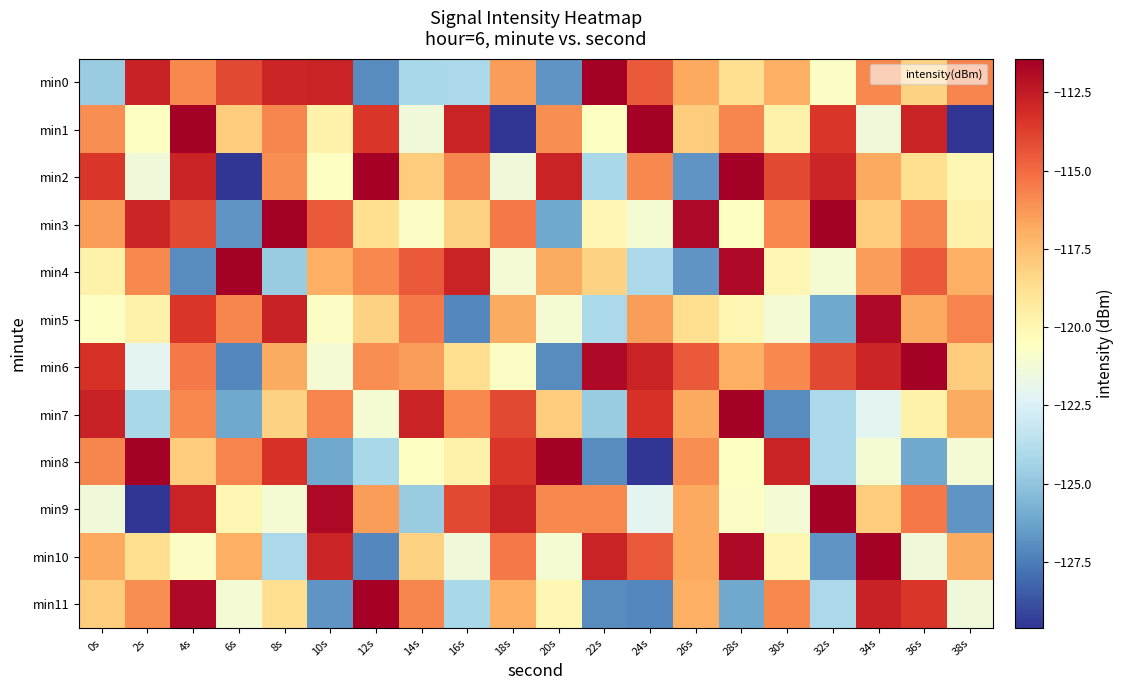

Reading right to left, what are all the values shown in this chart?

min0: 38s=-115.8	36s=-118.2	34s=-115.9	32s=-120.7	30s=-117.0	28s=-118.7	26s=-116.8	24s=-114.5	22s=-111.4	20s=-126.7	18s=-116.4	16s=-124.1	14s=-124.2	12s=-127.0	10s=-112.8	8s=-112.9	6s=-114.0	4s=-115.9	2s=-112.7	0s=-124.7
min1: 38s=-129.6	36s=-112.8	34s=-121.4	32s=-113.5	30s=-119.7	28s=-115.8	26s=-118.0	24s=-111.5	22s=-120.6	20s=-116.0	18s=-129.6	16s=-112.8	14s=-121.4	12s=-113.5	10s=-119.7	8s=-115.8	6s=-118.0	4s=-111.5	2s=-120.6	0s=-116.0
min2: 38s=-120.1	36s=-118.7	34s=-116.8	32s=-112.9	30s=-114.0	28s=-111.4	26s=-126.7	24s=-115.9	22s=-124.2	20s=-112.8	18s=-121.4	16s=-115.8	14s=-118.0	12s=-111.5	10s=-120.6	8s=-116.0	6s=-129.6	4s=-112.8	2s=-121.4	0s=-113.5
min3: 38s=-119.7	36s=-115.8	34s=-118.0	32s=-111.5	30s=-115.9	28s=-120.6	26s=-111.8	24s=-121.1	22s=-120.1	20s=-126.1	18s=-115.5	16s=-118.2	14s=-120.7	12s=-118.7	10s=-114.5	8s=-111.4	6s=-126.7	4s=-114.0	2s=-112.9	0s=-116.4
min4: 38s=-117.0	36s=-114.5	34s=-116.4	32s=-121.1	30s=-120.1	28s=-111.8	26s=-126.7	24s=-124.1	22s=-118.2	20s=-116.9	18s=-121.2	16s=-112.8	14s=-114.5	12s=-115.9	10s=-117.0	8s=-124.7	6s=-111.4	4s=-127.0	2s=-115.9	0s=-119.7
min5: 38s=-115.8	36s=-116.8	34s=-111.8	32s=-126.1	30s=-121.2	28s=-120.1	26s=-118.7	24s=-116.4	22s=-124.1	20s=-121.1	18s=-116.9	16s=-127.2	14s=-115.5	12s=-118.2	10s=-120.7	8s=-112.7	6s=-115.8	4s=-113.5	2s=-119.7	0s=-120.6
min6: 38s=-118.0	36s=-111.5	34s=-112.9	32s=-114.0	30s=-115.9	28s=-117.0	26s=-114.5	24s=-112.8	22s=-111.8	20s=-127.0	18s=-120.7	16s=-118.7	14s=-116.4	12s=-116.0	10s=-121.2	8s=-116.9	6s=-127.2	4s=-115.5	2s=-122.1	0s=-113.3
min7: 38s=-116.9	36s=-119.7	34s=-122.1	32s=-124.1	30s=-127.0	28s=-111.5	26s=-116.8	24s=-113.3	22s=-124.7	20s=-118.0	18s=-114.0	16s=-115.9	14s=-112.8	12s=-121.1	10s=-115.8	8s=-118.2	6s=-126.1	4s=-115.9	2s=-124.2	0s=-112.7
min8: 38s=-121.2	36s=-126.1	34s=-121.1	32s=-124.1	30s=-112.8	28s=-120.6	26s=-116.0	24s=-129.6	22s=-127.0	20s=-111.4	18s=-113.5	16s=-119.7	14s=-120.6	12s=-124.2	10s=-126.1	8s=-113.3	6s=-115.8	4s=-118.0	2s=-111.5	0s=-115.8
min9: 38s=-126.7	36s=-115.5	34s=-118.0	32s=-111.5	30s=-121.2	28s=-120.7	26s=-116.8	24s=-122.1	22s=-115.9	20s=-115.9	18s=-112.8	16s=-114.0	14s=-124.7	12s=-116.4	10s=-111.8	8s=-121.1	6s=-120.1	4s=-112.8	2s=-129.6	0s=-121.4
min10: 38s=-116.9	36s=-121.4	34s=-111.4	32s=-126.7	30s=-120.1	28s=-111.8	26s=-116.8	24s=-114.5	22s=-112.8	20s=-121.1	18s=-115.5	16s=-121.4	14s=-118.2	12s=-127.2	10s=-112.9	8s=-124.1	6s=-117.0	4s=-120.7	2s=-118.7	0s=-116.8
min11: 38s=-121.4	36s=-113.5	34s=-112.7	32s=-124.1	30s=-115.9	28s=-126.1	26s=-117.0	24s=-127.2	22s=-127.0	20s=-120.1	18s=-117.0	16s=-124.2	14s=-115.8	12s=-111.4	10s=-126.7	8s=-118.7	6s=-121.2	4s=-111.8	2s=-116.0	0s=-118.0